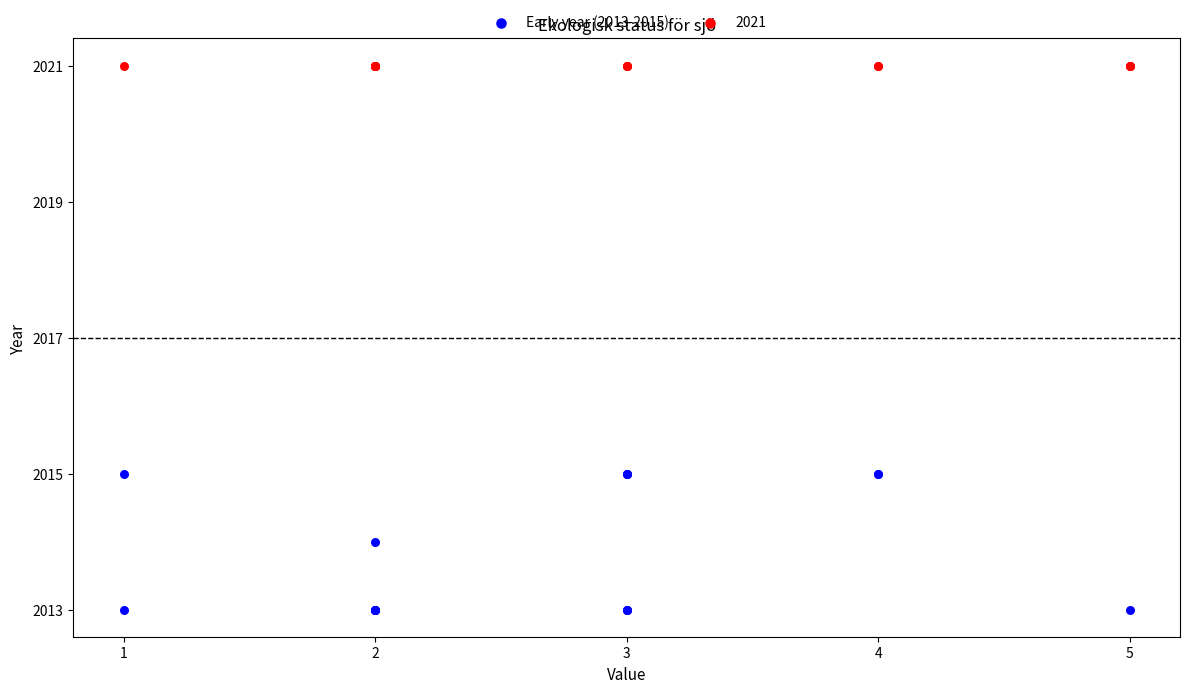

Which series contains the lowest Y value?

Early year (2013-2015)